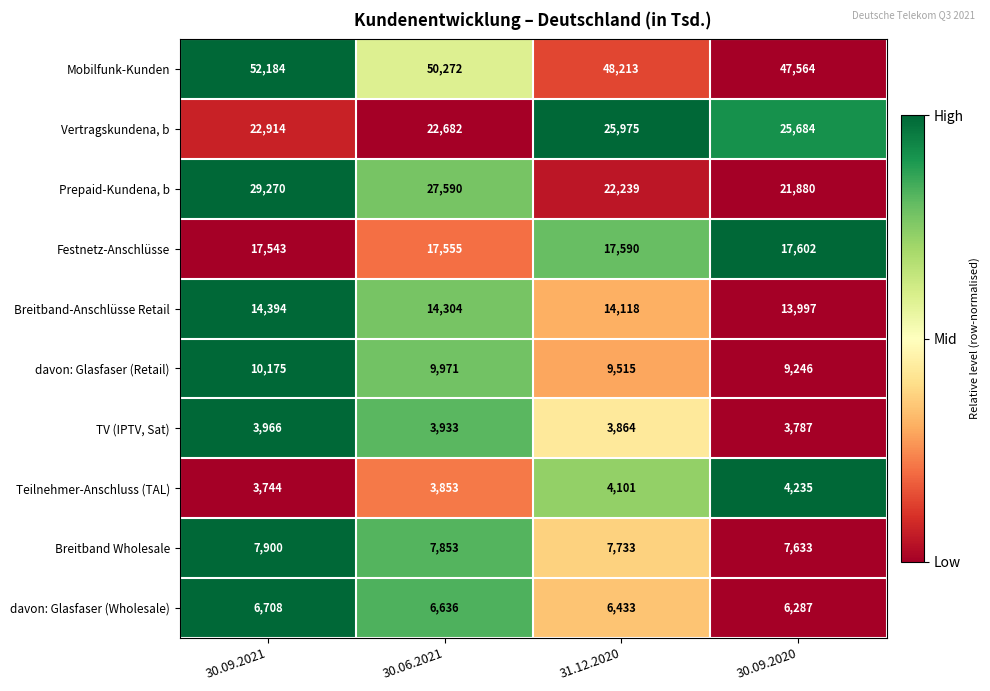

Which series has the largest total across all categories?

Mobilfunk-Kunden